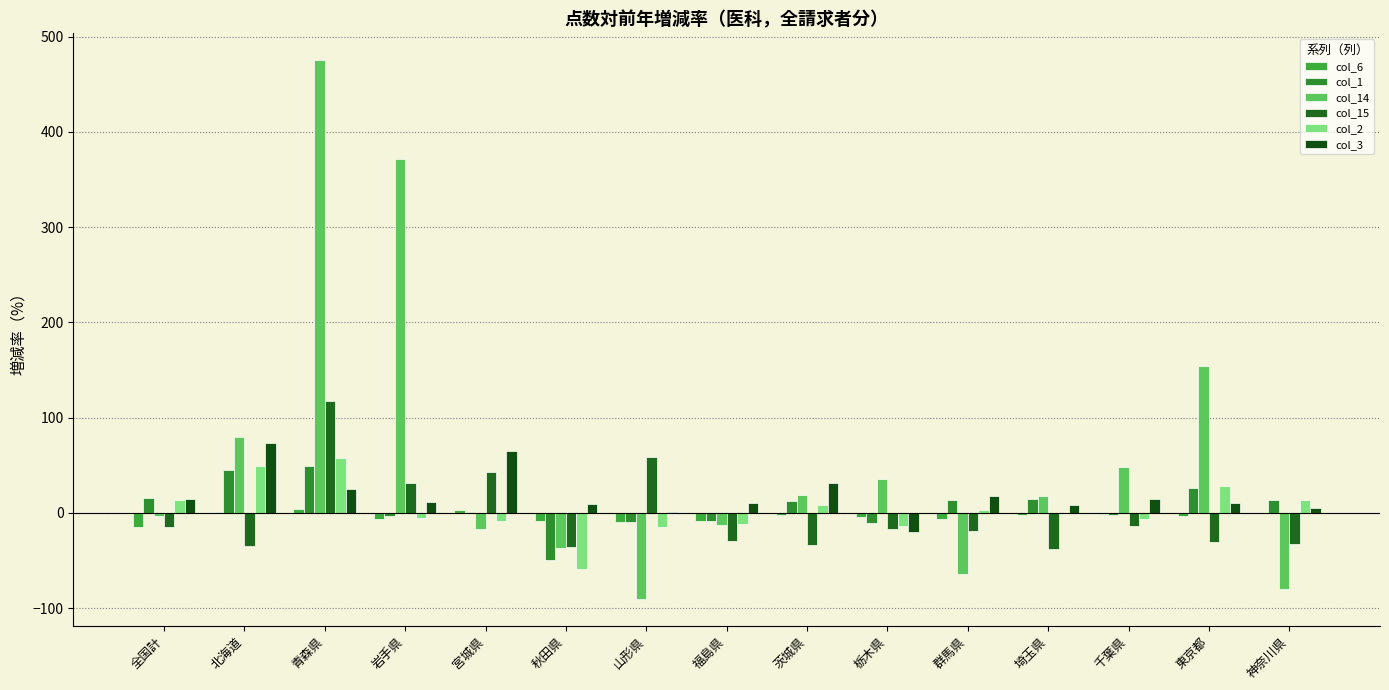

Which series changed the most between 青森県 and 群馬県?

col_14